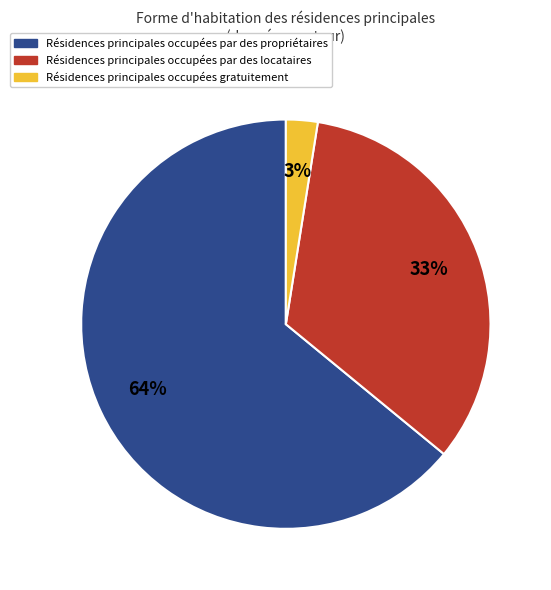

Is there a majority slice in this chart?

Yes